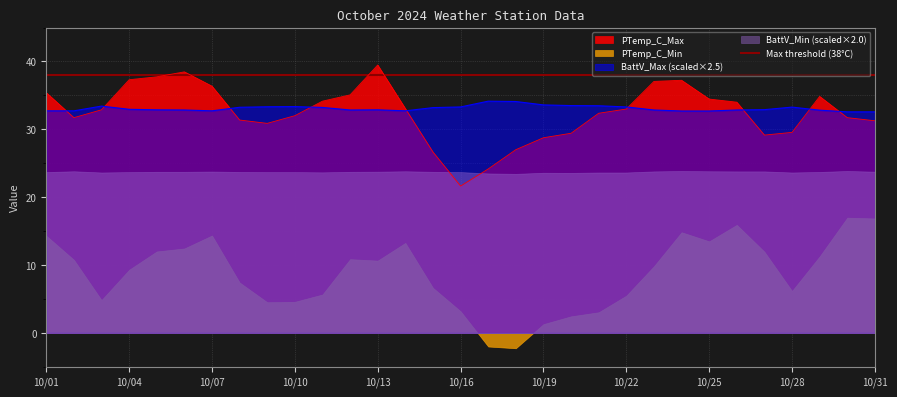

True or false: BattV_Max has more than 2 interior local peaks.

True